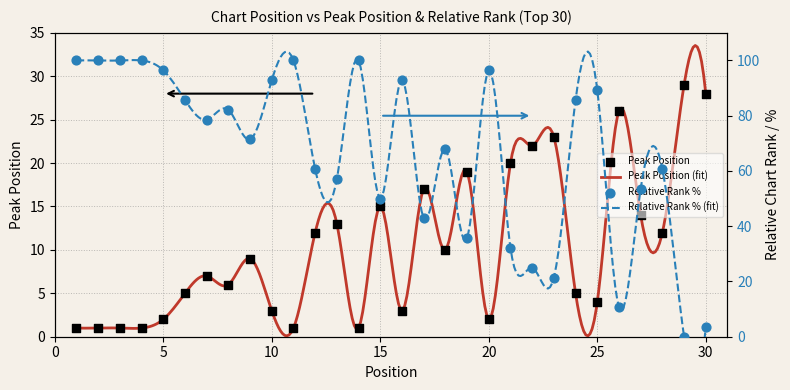

Between 11 and 7, which is larger?

7